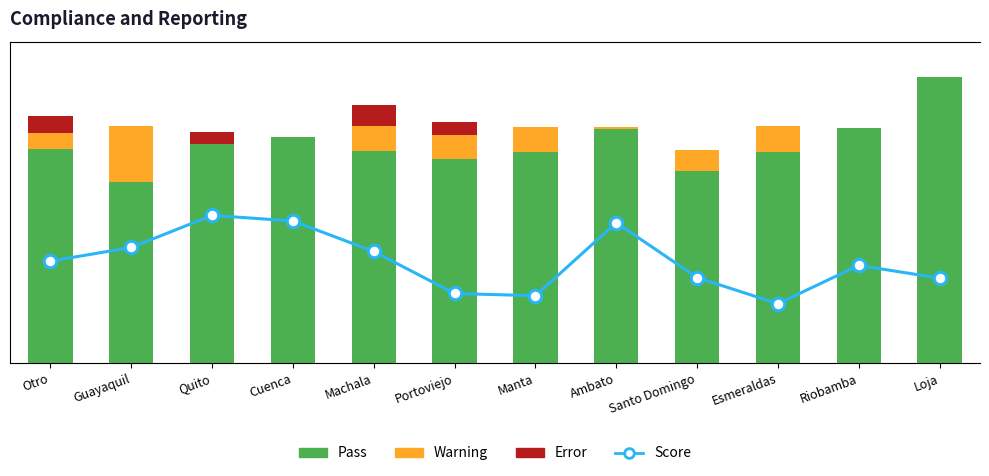

Which series has the largest range (max minus min)?

Pass